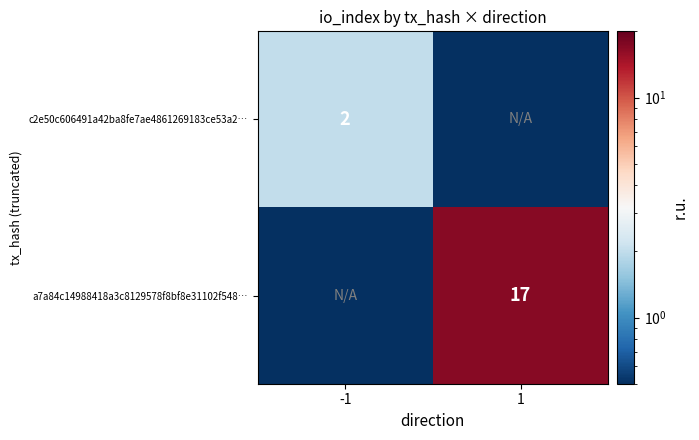

The value of c2e50c606491a42ba8fe7ae4861269183ce53a2… at -1 is 2.0. True or false?

True